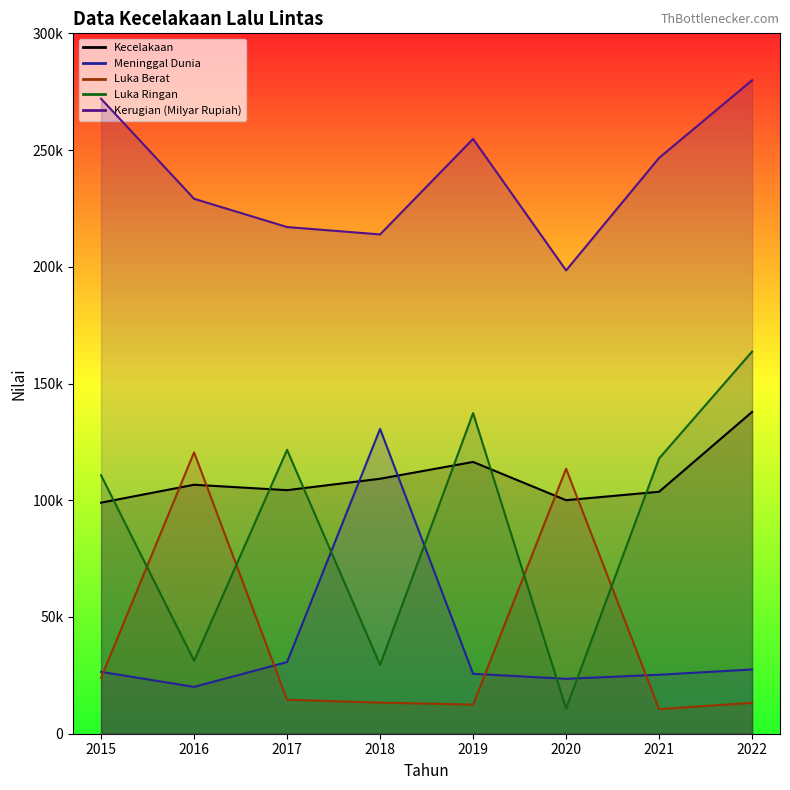

Which series has the largest range (max minus min)?

Luka Ringan